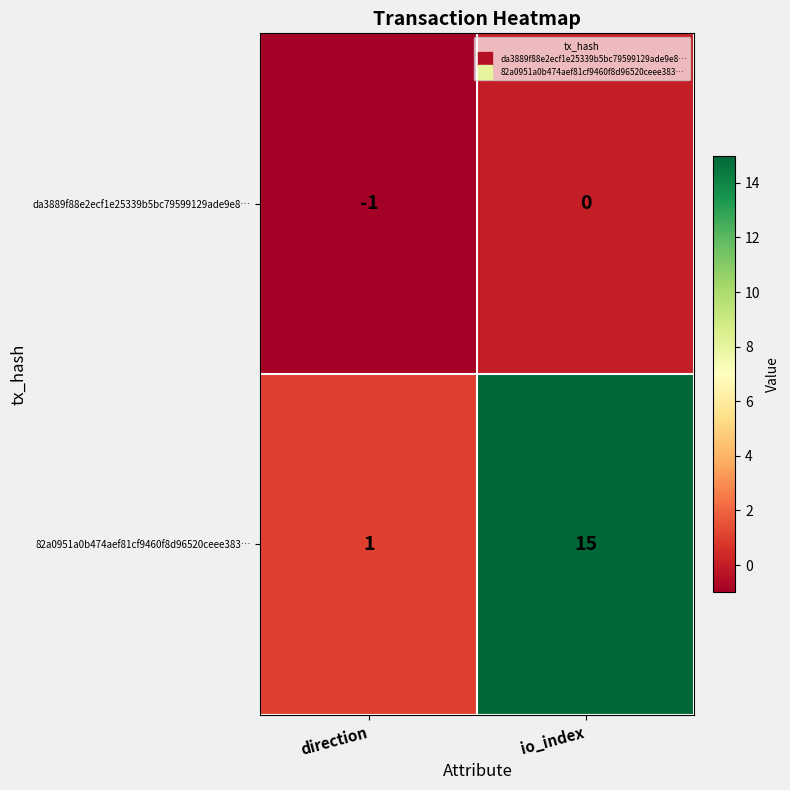

Reading left to right, what are all the values shown in this chart?

da3889f88e2ecf1e25339b5bc79599129ade9e8…: -1	0
82a0951a0b474aef81cf9460f8d96520ceee383…: 1	15